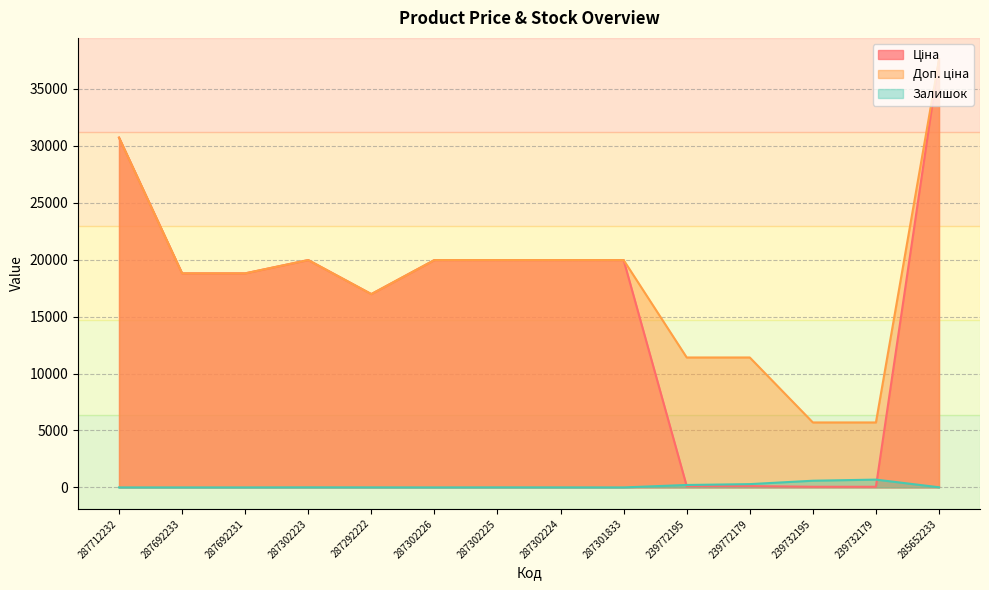

How many values in the Ціна series are below 19964?

7